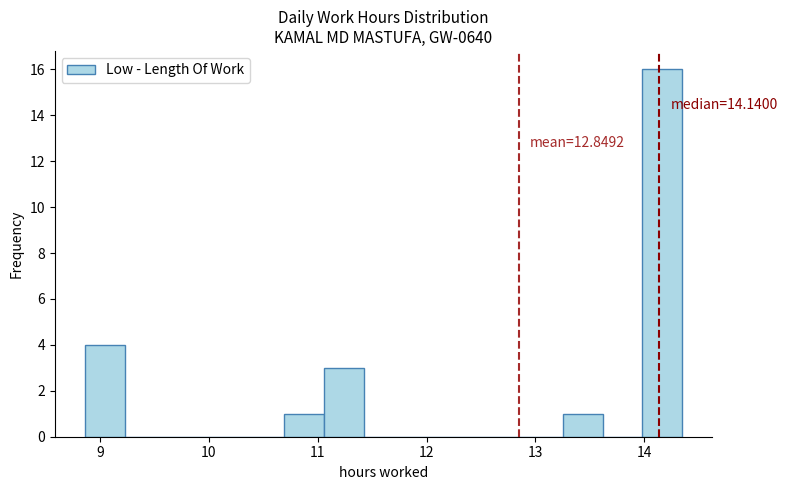

Around what value on the x-axis is the tallest bar? Give the approximate position of its centre, as read against the axis.

14.2